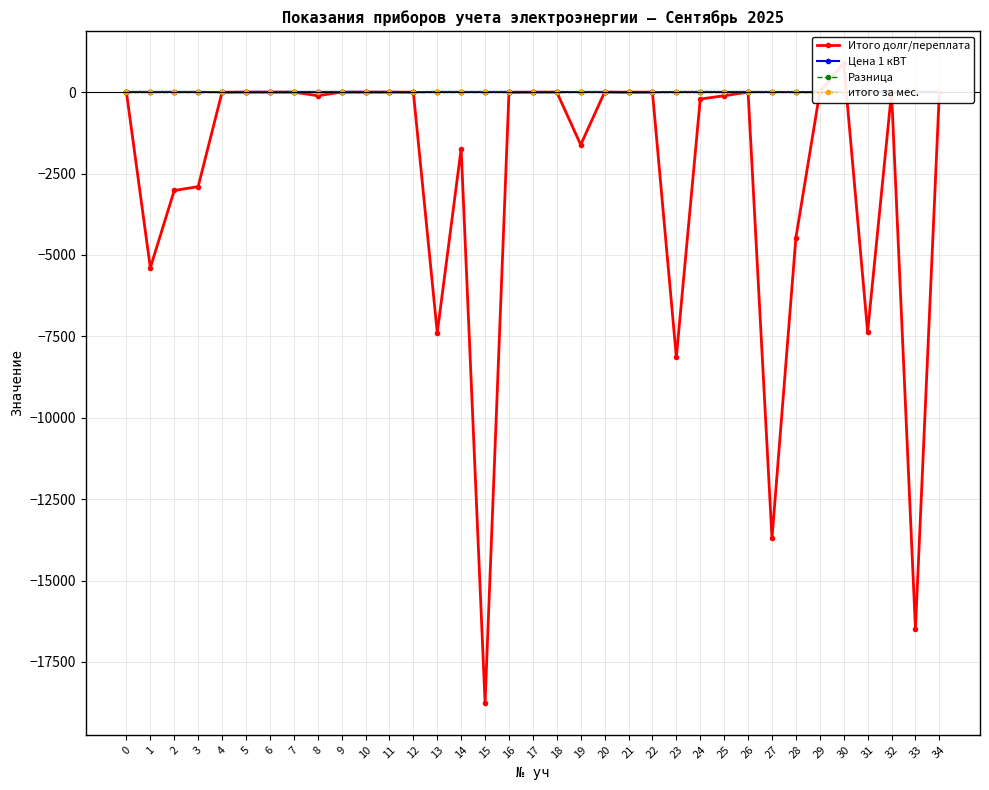

True or false: итого за мес. has more than 2 interior local peaks.

False